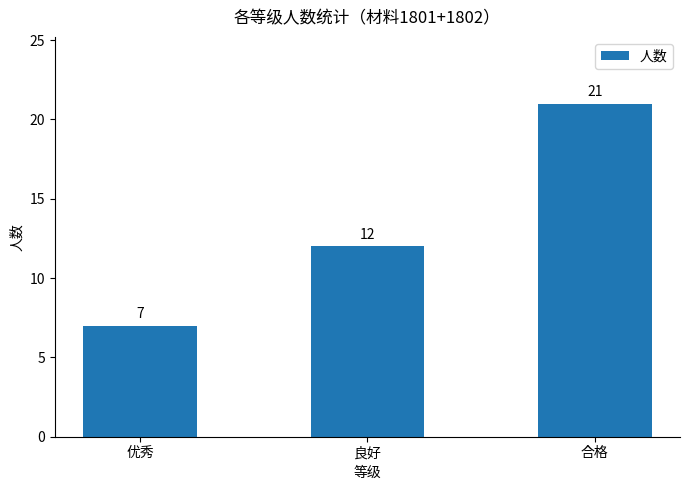

List the labels in order of value, largest first.

合格, 良好, 优秀